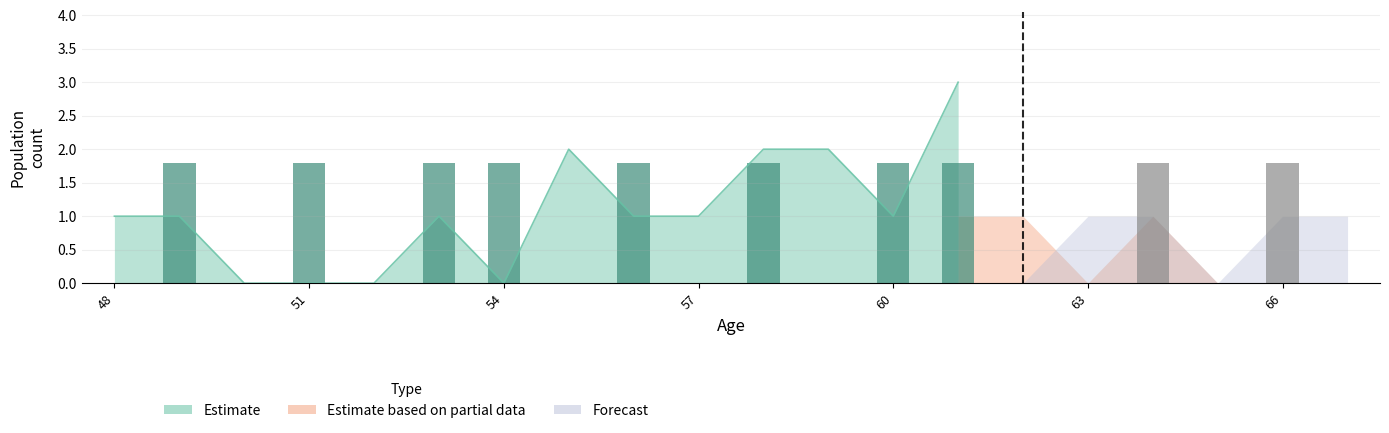

Which category has the lowest value in the Forecast series?

48